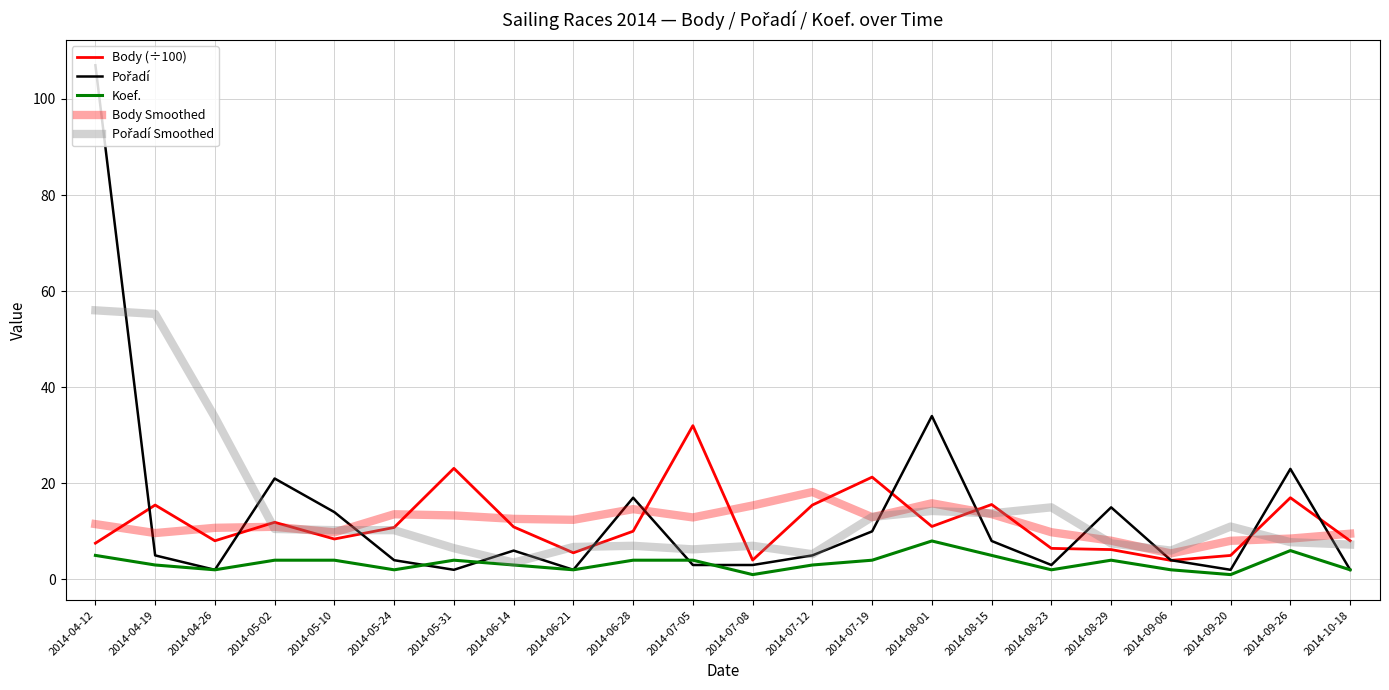

Where is the first local maximum for Body Smoothed?

2014-05-02